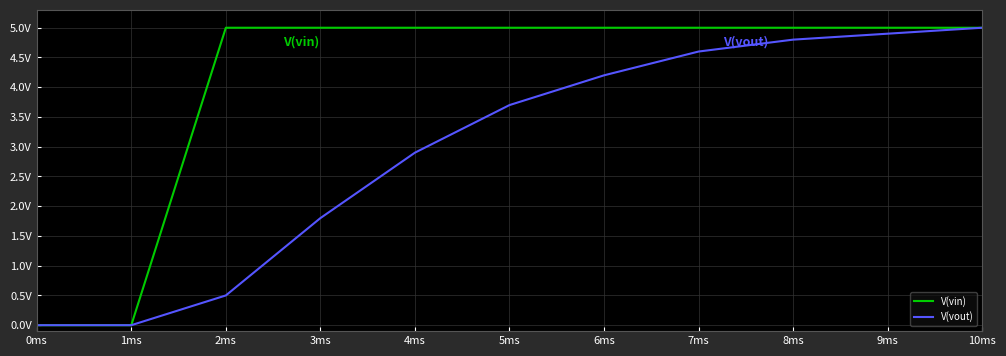

Rank the series at 5ms from lowest to highest value.

V(vout), V(vin)